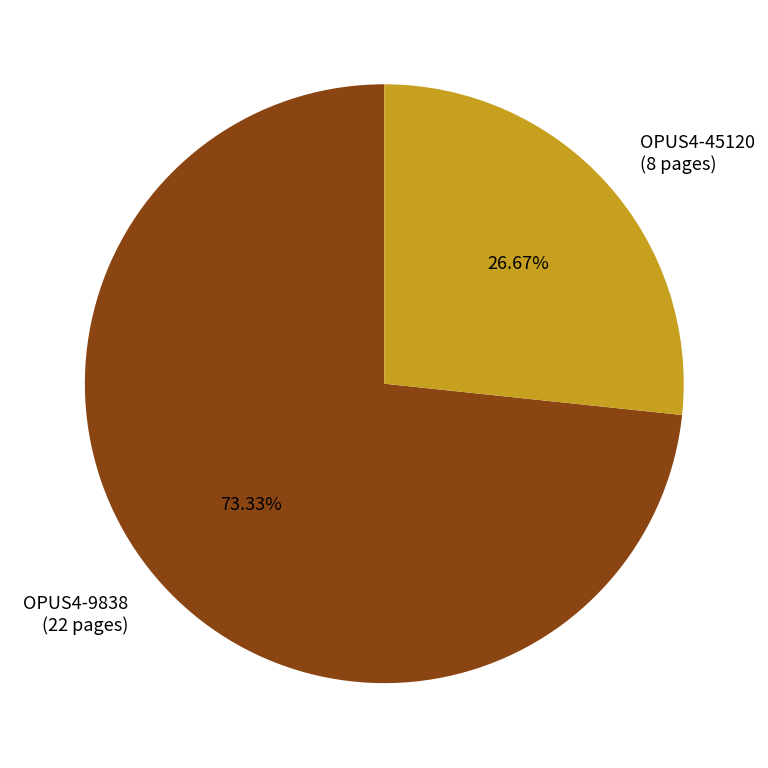

Which category has the smallest portion of the pie?

OPUS4-45120